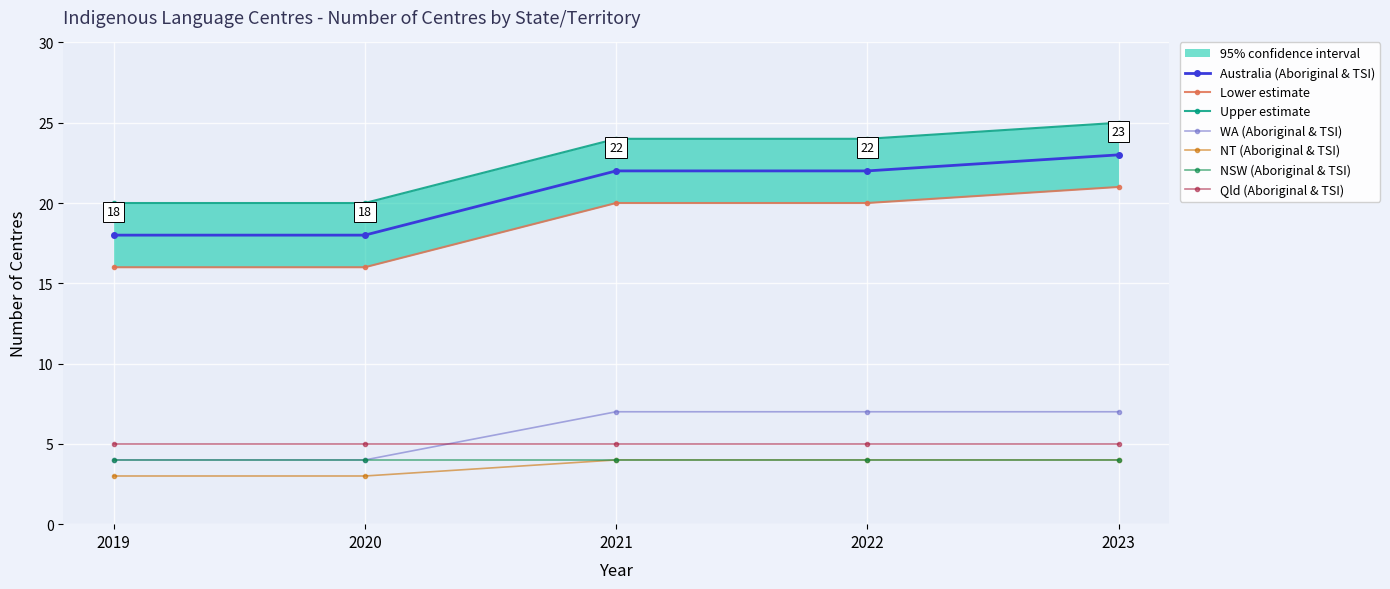

True or false: WA (Aboriginal & TSI) and Australia (Aboriginal & TSI) intersect in this chart.

False